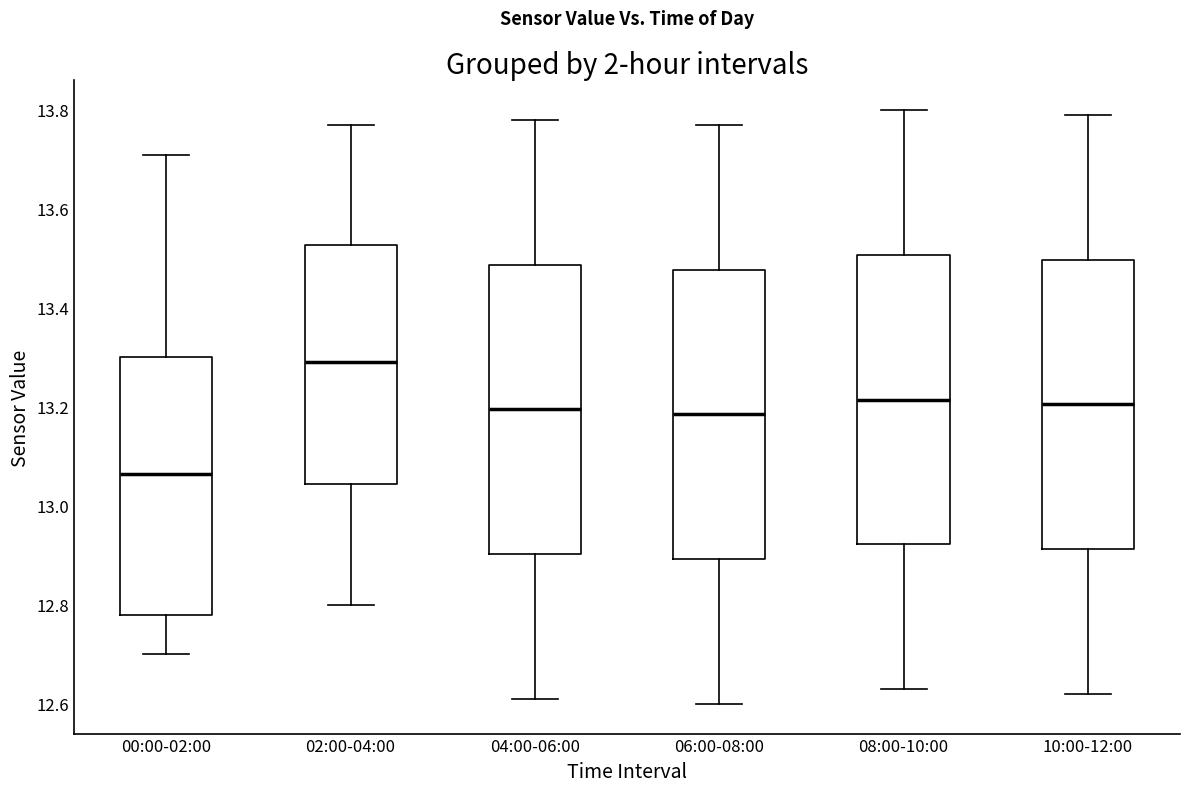

Where is the lower edge of the box for 00:00-02:00 on the y-axis? The values are not printed on the chart, so give them approximately, as read against the axis.

12.78